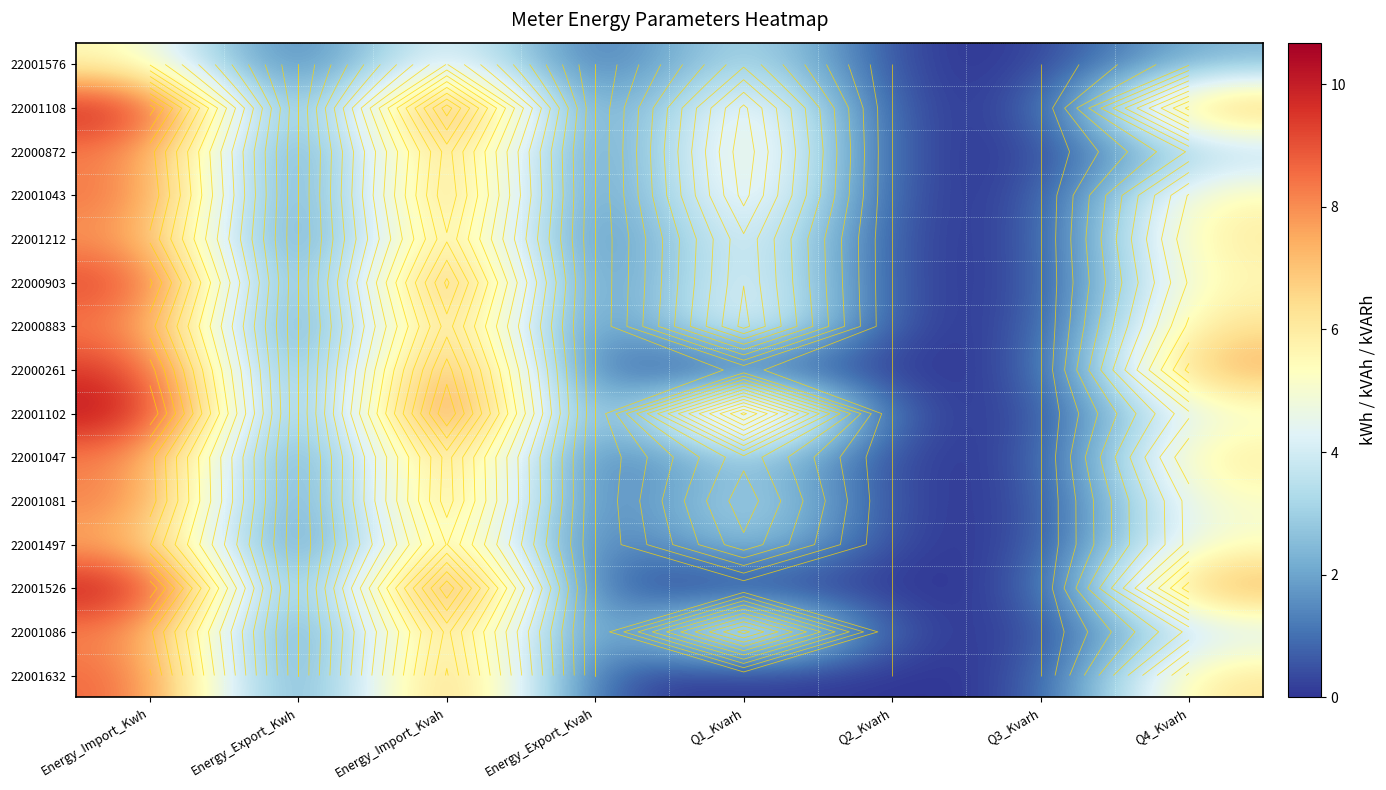

Count the number of categories in the chart.

8